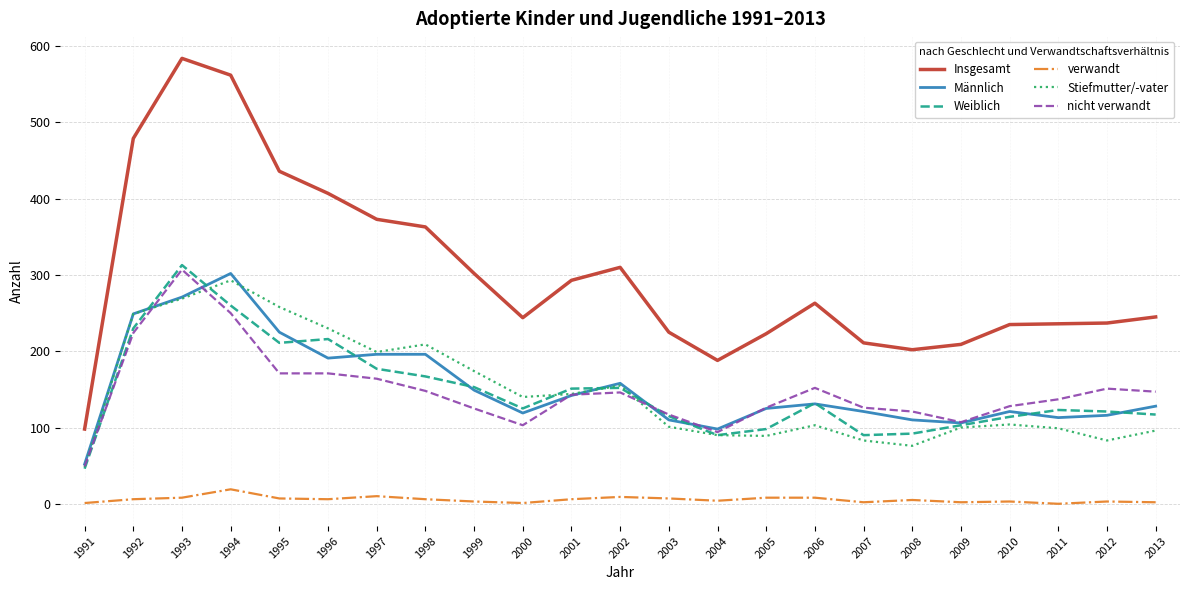

Where does the Weiblich series first go above 125?

1992